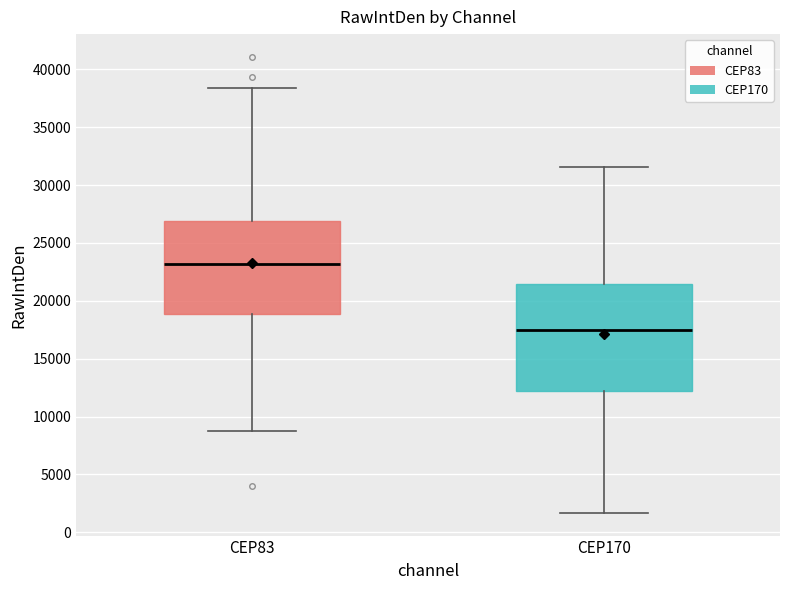

Reading left to right, transcribe this box plot: for each box, give where its median line is, the range the box spans, and where its two whiskers end, as read against the y-axis. The values are not printed on the chart, so give them approximately, as read against the axis.

CEP83: median 23000, box 19000 to 27000, whiskers 8500 to 38500
CEP170: median 17500, box 12000 to 21500, whiskers 1500 to 31500